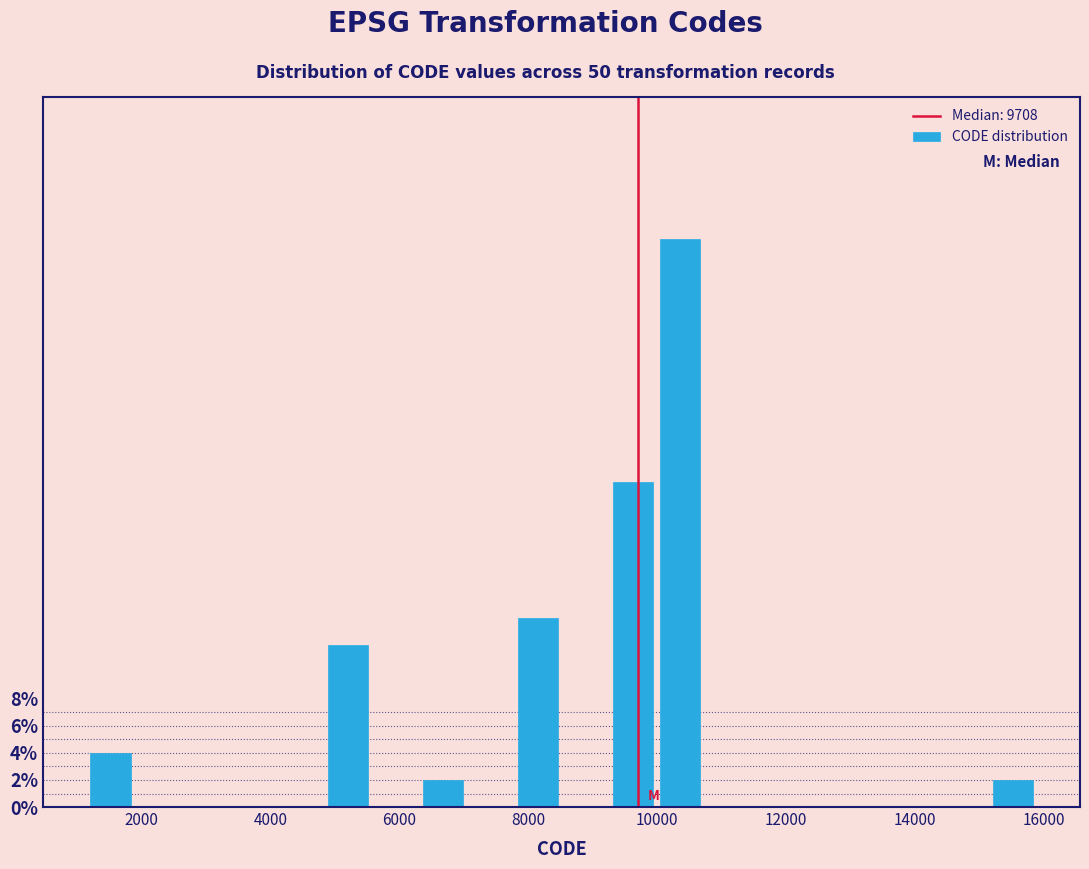

Around what value on the x-axis is the tallest bar? Give the approximate position of its centre, as read against the axis.

10400